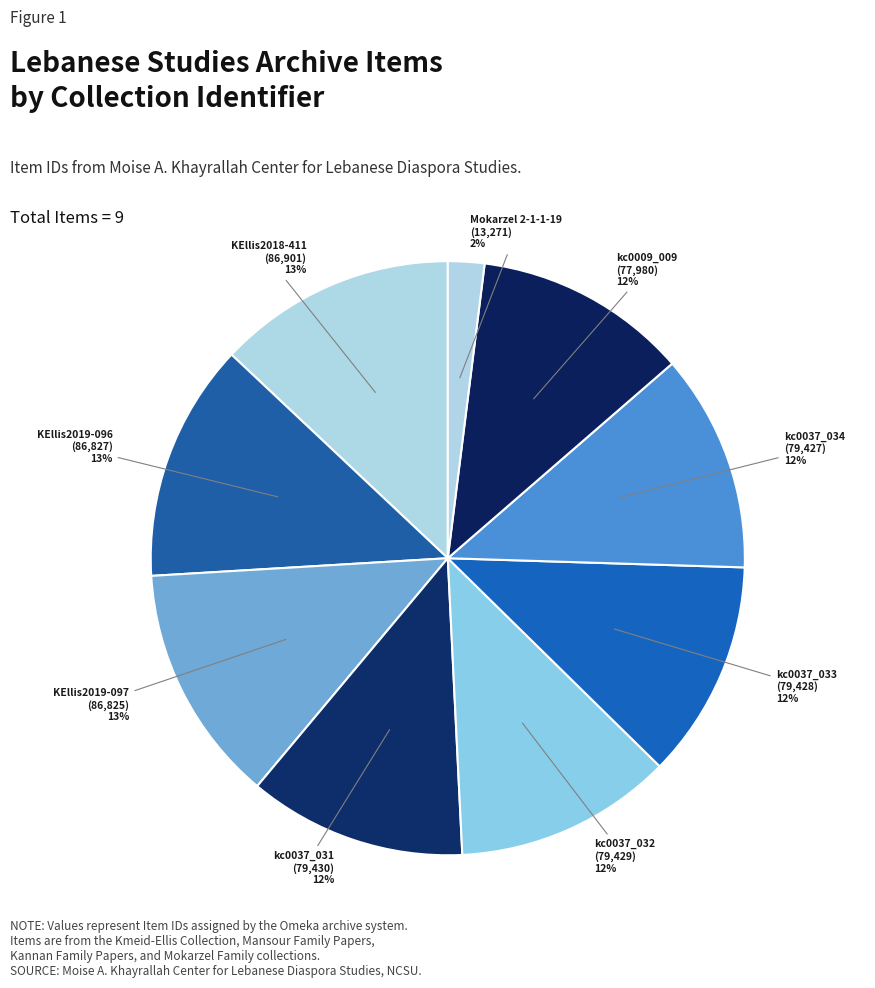

True or false: kc0037_034 accounts for 1% of the total.

False